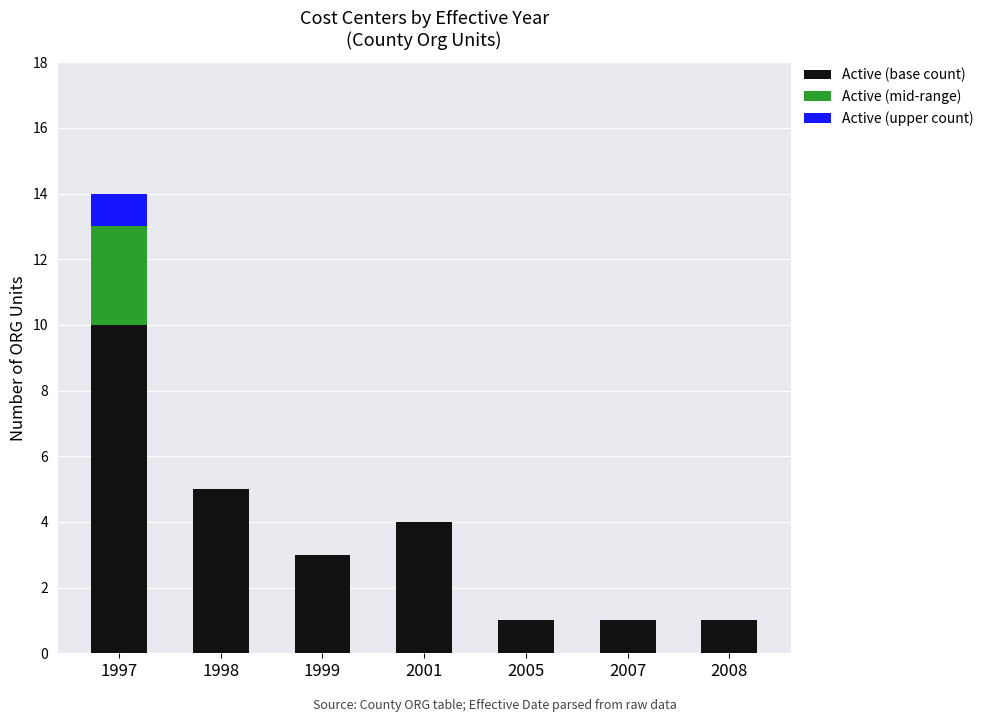

At which category is the sum across all series the highest?

1997